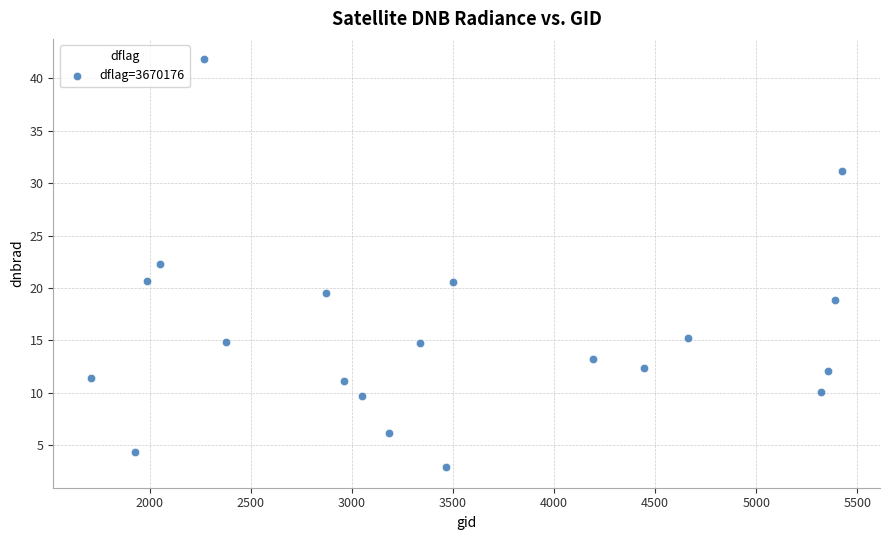

What is the range of X values (max minus min)?

3717.0